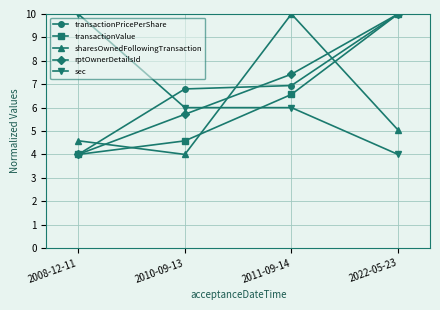

Where does the rptOwnerDetailsId series first go above 7?

2011-09-14